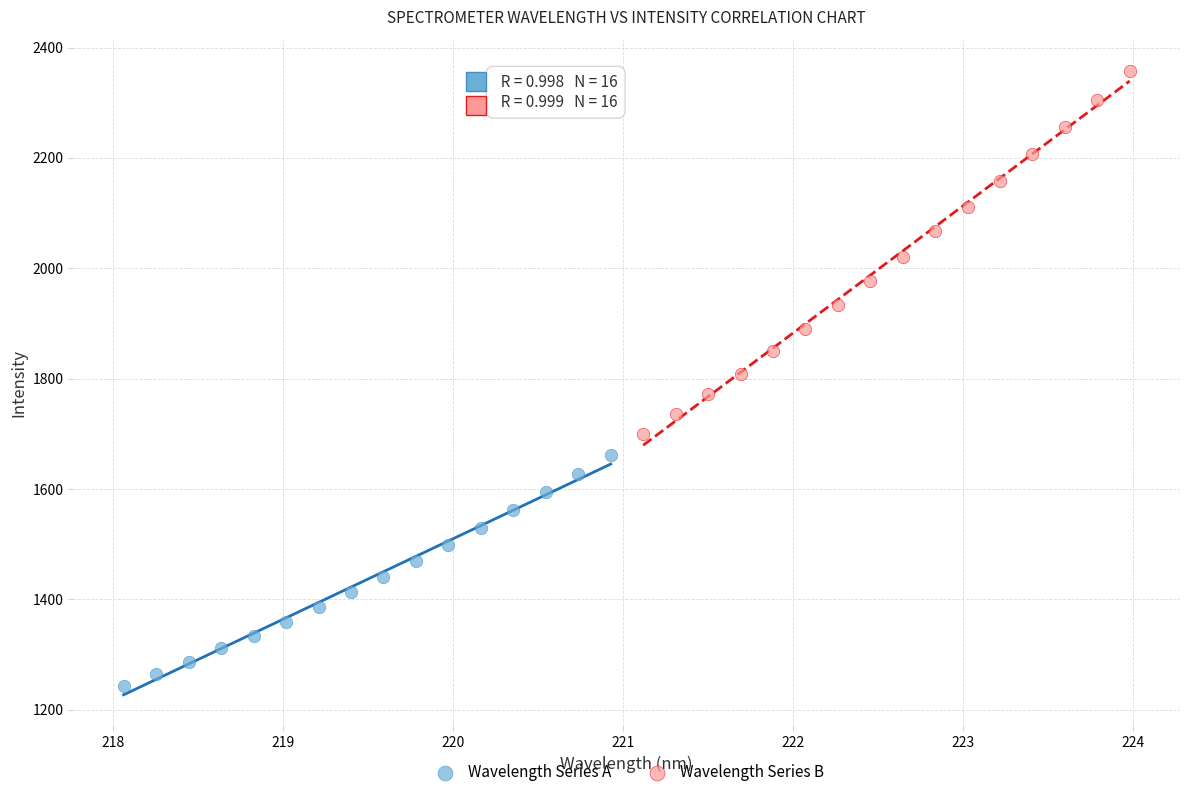

Which series contains the lowest Y value?

Wavelength Series A